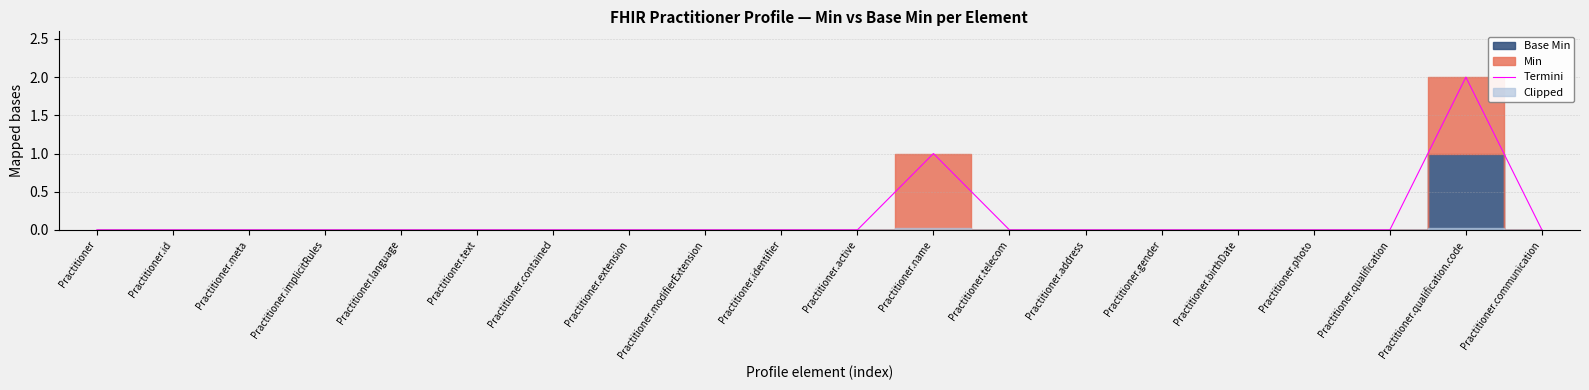

Which label corresponds to the smallest value in the chart?

Practitioner